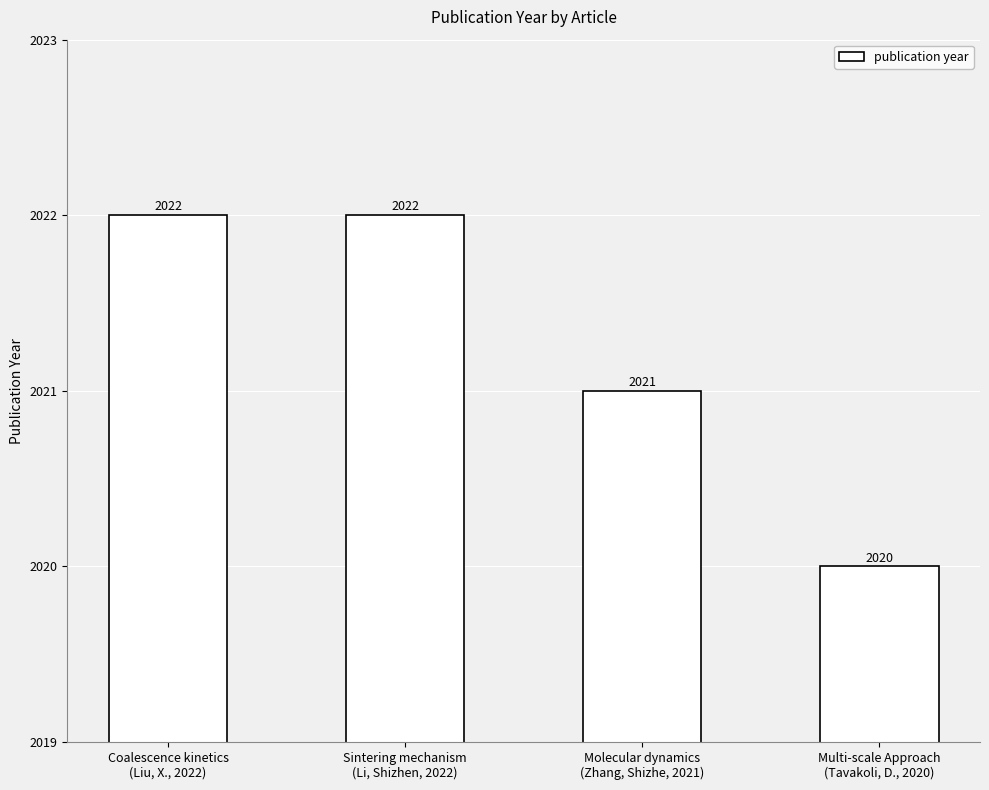

Which has a higher value, Multi-scale Approach
(Tavakoli, D., 2020) or Sintering mechanism
(Li, Shizhen, 2022)?

Sintering mechanism
(Li, Shizhen, 2022)